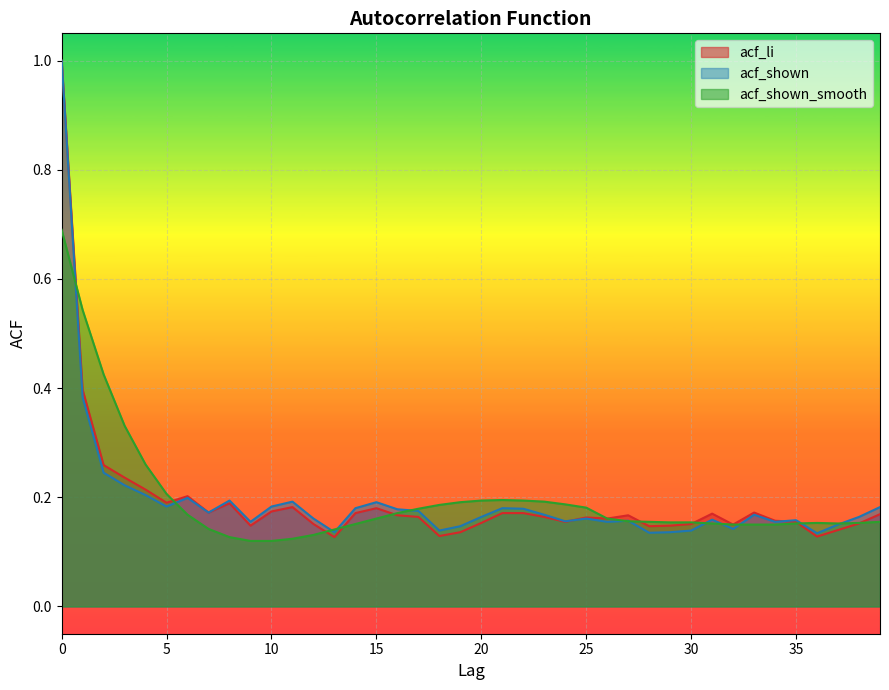

Reading left to right, extract all data points from this chart.

acf_li: 0=1.0	1=0.4	2=0.3	3=0.2	4=0.2	5=0.2	6=0.2	7=0.2	8=0.2	9=0.1	10=0.2	11=0.2	12=0.2	13=0.1	14=0.2	15=0.2	16=0.2	17=0.2	18=0.1	19=0.1	20=0.2	21=0.2	22=0.2	23=0.2	24=0.2	25=0.2	26=0.2	27=0.2	28=0.1	29=0.1	30=0.2	31=0.2	32=0.1	33=0.2	34=0.2	35=0.2	36=0.1	37=0.1	38=0.2	39=0.2
acf_shown: 0=1.0	1=0.4	2=0.2	3=0.2	4=0.2	5=0.2	6=0.2	7=0.2	8=0.2	9=0.2	10=0.2	11=0.2	12=0.2	13=0.1	14=0.2	15=0.2	16=0.2	17=0.2	18=0.1	19=0.1	20=0.2	21=0.2	22=0.2	23=0.2	24=0.2	25=0.2	26=0.2	27=0.2	28=0.1	29=0.1	30=0.1	31=0.2	32=0.1	33=0.2	34=0.2	35=0.2	36=0.1	37=0.1	38=0.2	39=0.2
acf_shown_smooth: 0=0.7	1=0.5	2=0.4	3=0.3	4=0.3	5=0.2	6=0.2	7=0.1	8=0.1	9=0.1	10=0.1	11=0.1	12=0.1	13=0.1	14=0.2	15=0.2	16=0.2	17=0.2	18=0.2	19=0.2	20=0.2	21=0.2	22=0.2	23=0.2	24=0.2	25=0.2	26=0.2	27=0.2	28=0.2	29=0.2	30=0.2	31=0.2	32=0.1	33=0.1	34=0.1	35=0.2	36=0.2	37=0.2	38=0.2	39=0.2